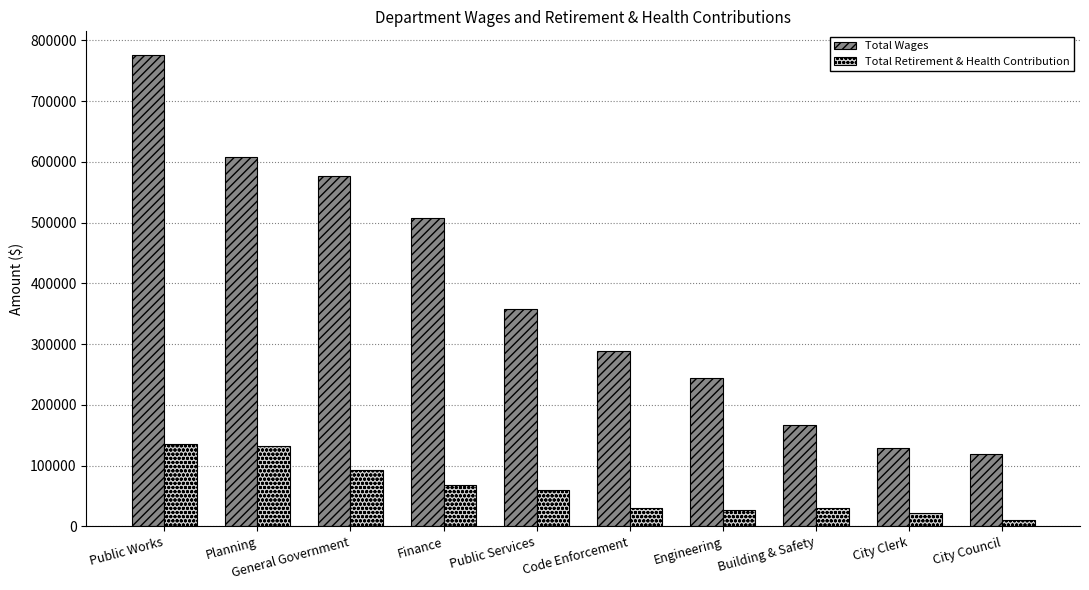

What is the total value across all series at Building & Safety?

197575